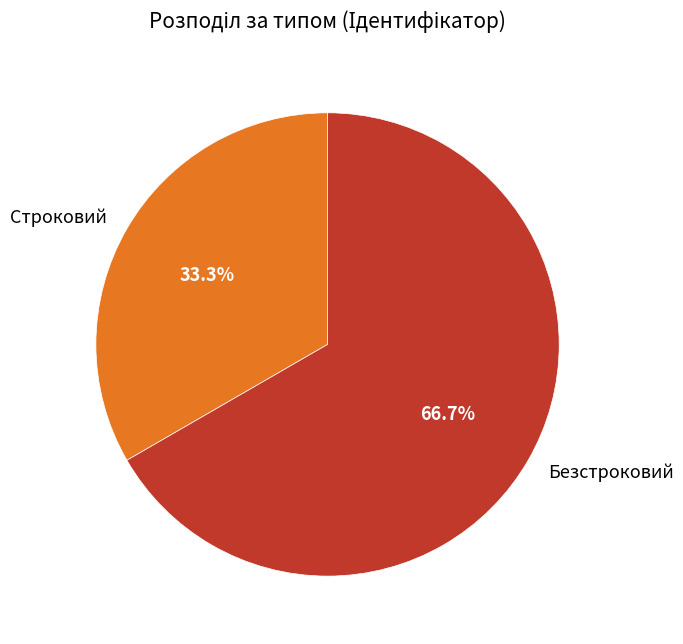

Do Строковий and Безстроковий together represent more than half of the pie?

Yes